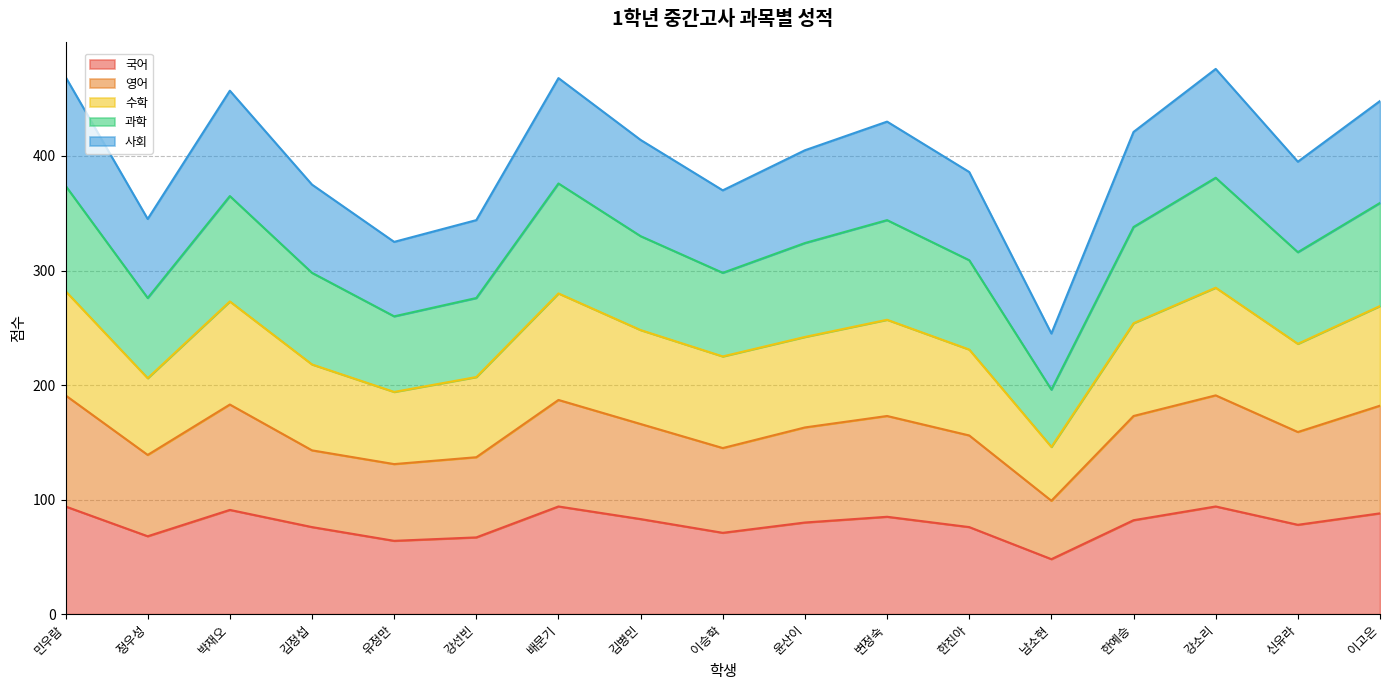

Where is the first local maximum for 수학?

박재오